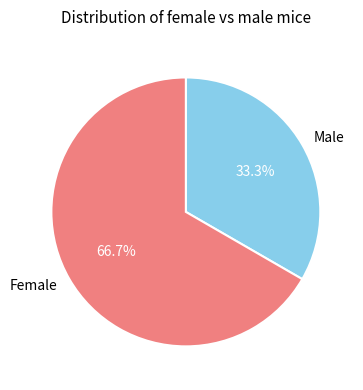

Which category has the smallest portion of the pie?

Male